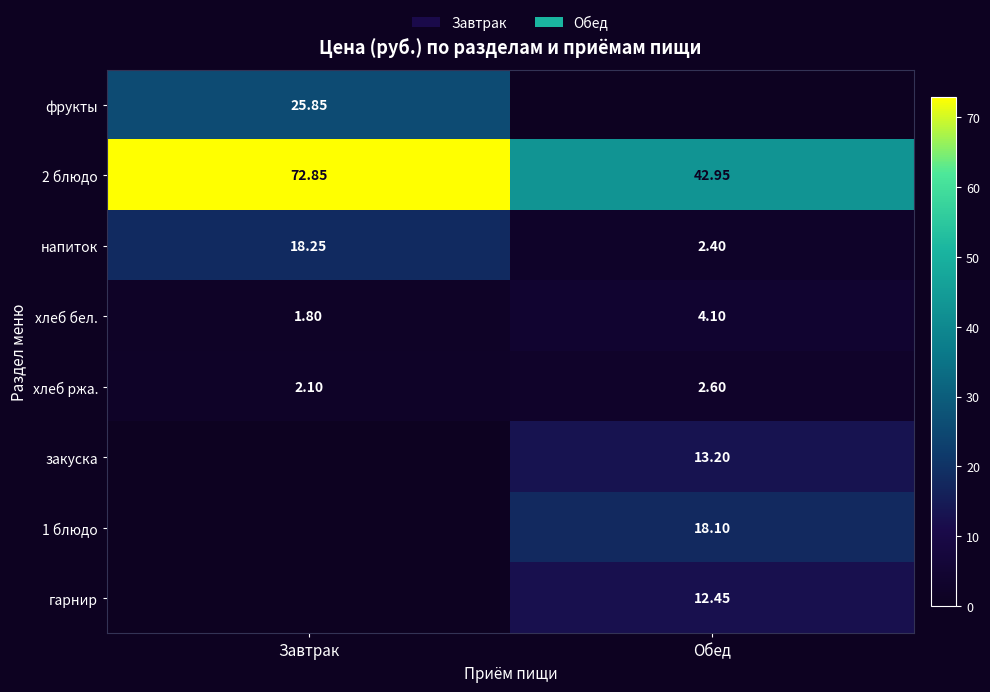

At which label does хлеб бел. first exceed 4?

Обед